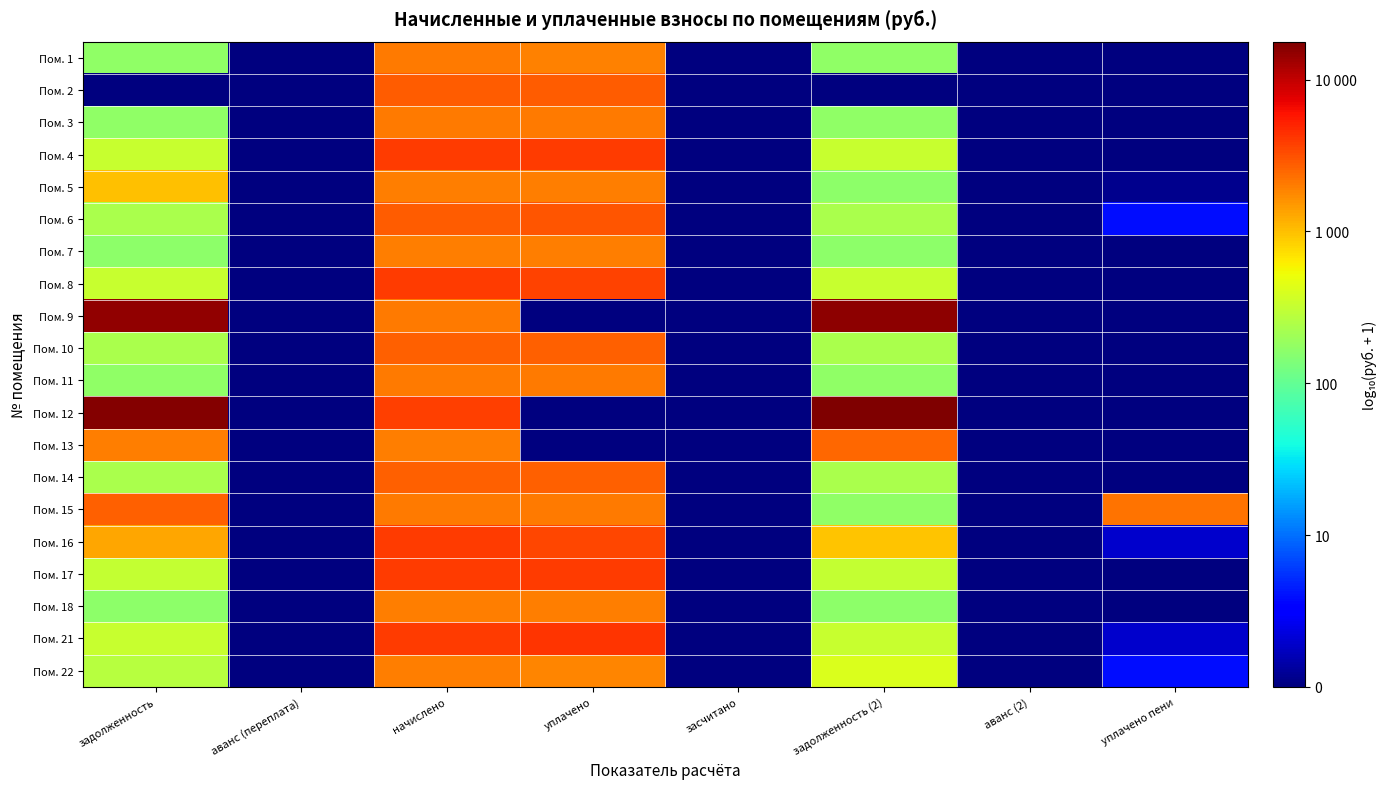

Which category has the lowest value across all series?

аванс (переплата)